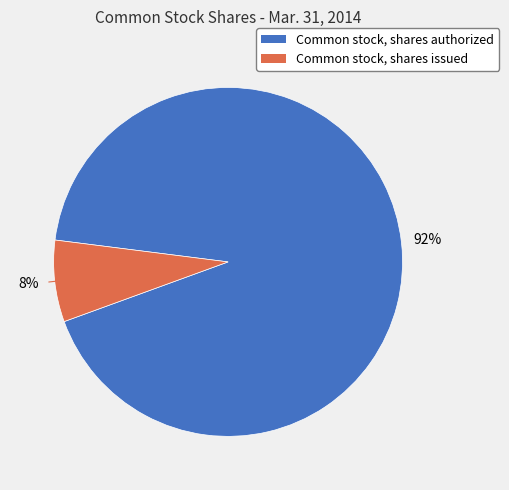

Is there a majority slice in this chart?

Yes